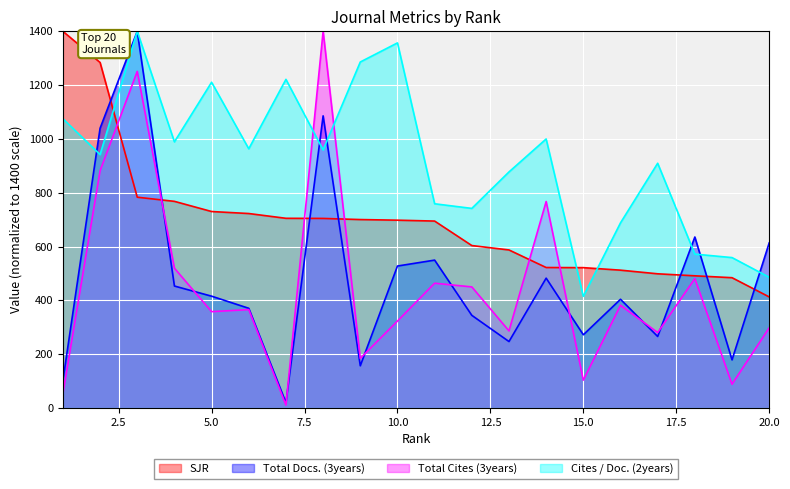

Where is the first local minimum for Total Docs. (3years)?

7